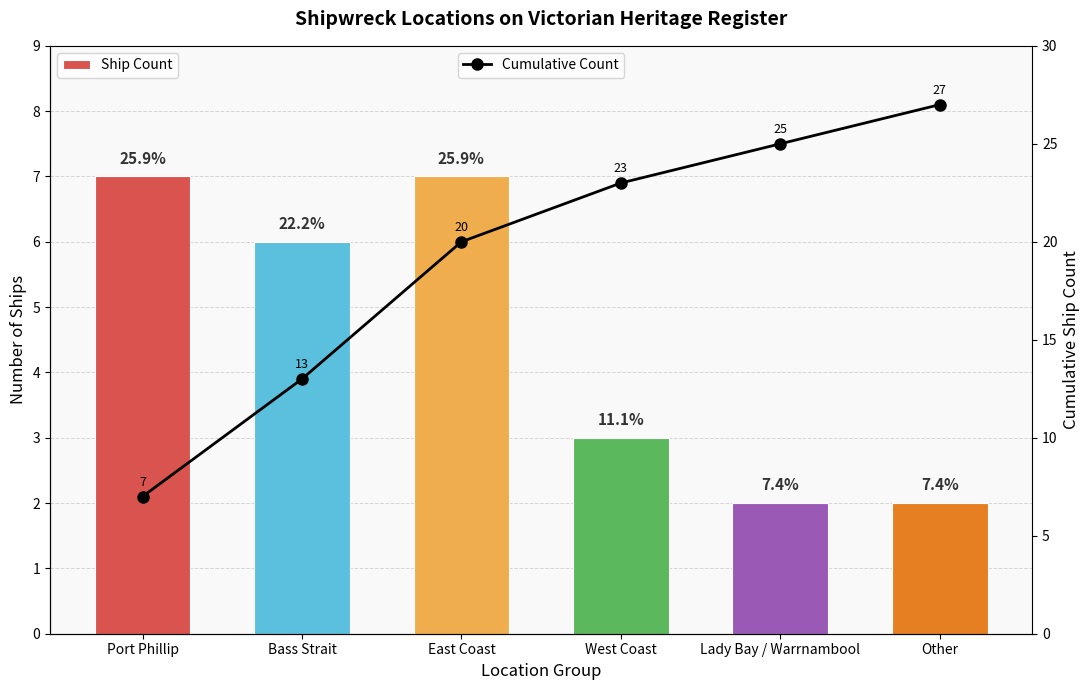

Are the bars horizontal?

No